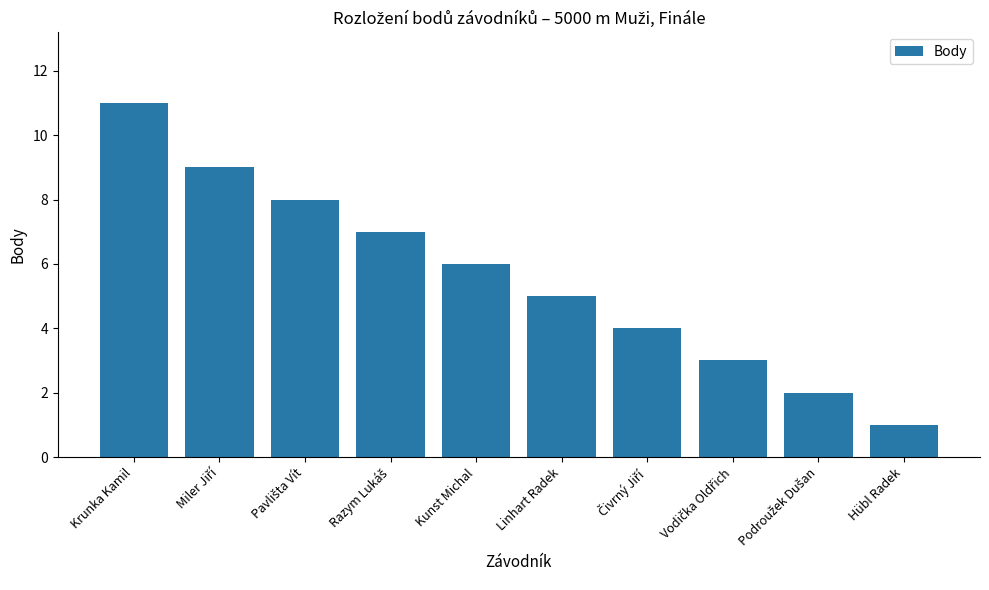

Does the chart contain stacked bars?

No